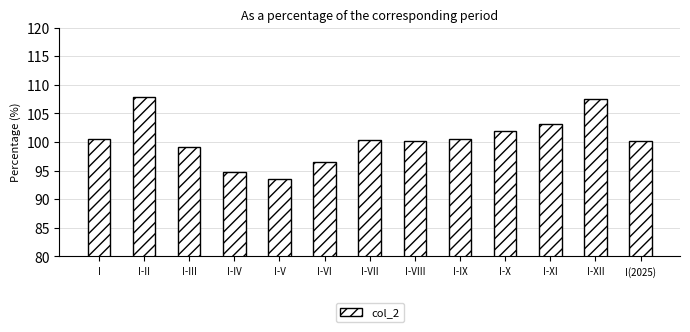

Which has a higher value, I-VII or I-III?

I-VII